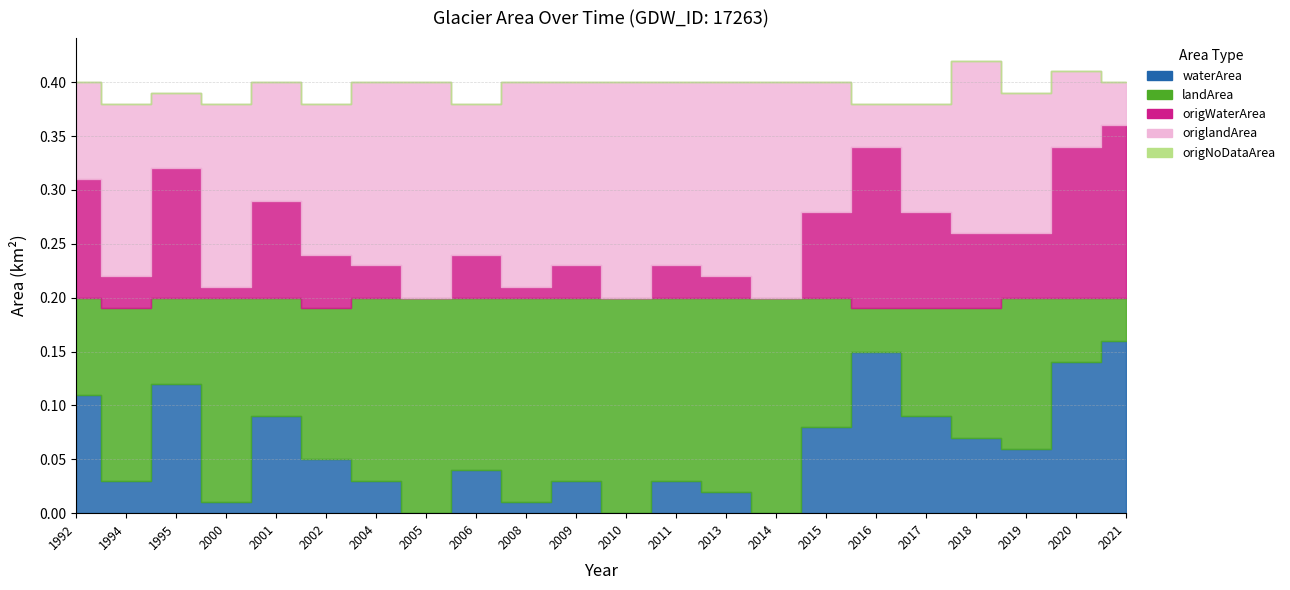

Reading left to right, list all the values displayed in this chart.

waterArea: 0.1	0.0	0.1	0.0	0.1	0.1	0.0	0.0	0.0	0.0	0.0	0.0	0.0	0.0	0.0	0.1	0.1	0.1	0.1	0.1	0.1	0.2
landArea: 0.1	0.2	0.1	0.2	0.1	0.1	0.2	0.2	0.2	0.2	0.2	0.2	0.2	0.2	0.2	0.1	0.0	0.1	0.1	0.1	0.1	0.0
origWaterArea: 0.1	0.0	0.1	0.0	0.1	0.1	0.0	0.0	0.0	0.0	0.0	0.0	0.0	0.0	0.0	0.1	0.1	0.1	0.1	0.1	0.1	0.2
origlandArea: 0.1	0.2	0.1	0.2	0.1	0.1	0.2	0.2	0.1	0.2	0.2	0.2	0.2	0.2	0.2	0.1	0.0	0.1	0.2	0.1	0.1	0.0
origNoDataArea: 0.0	0.0	0.0	0.0	0.0	0.0	0.0	0.0	0.0	0.0	0.0	0.0	0.0	0.0	0.0	0.0	0.0	0.0	0.0	0.0	0.0	0.0